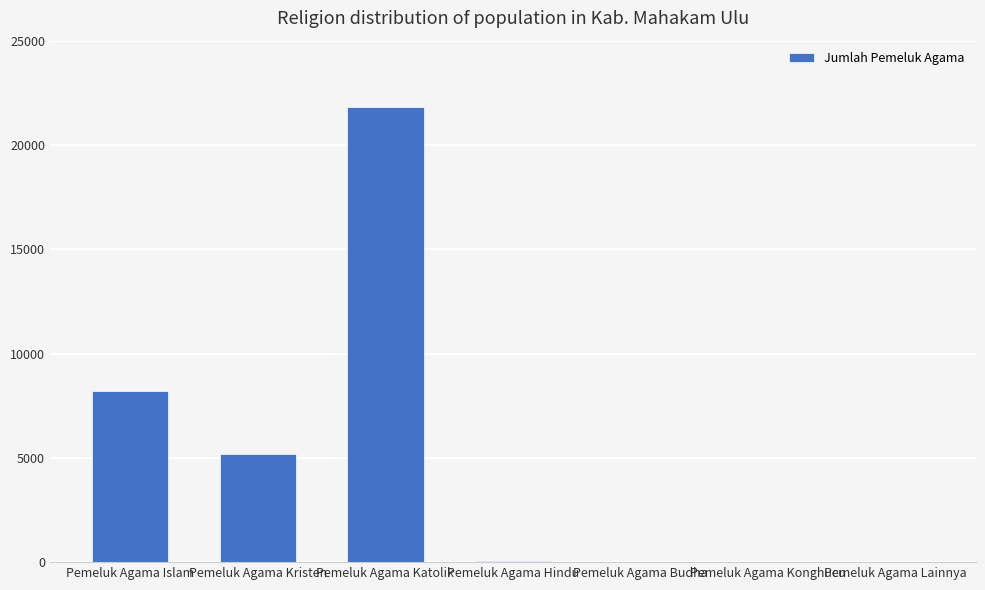

Which category has the highest value across all series?

Pemeluk Agama Katolik